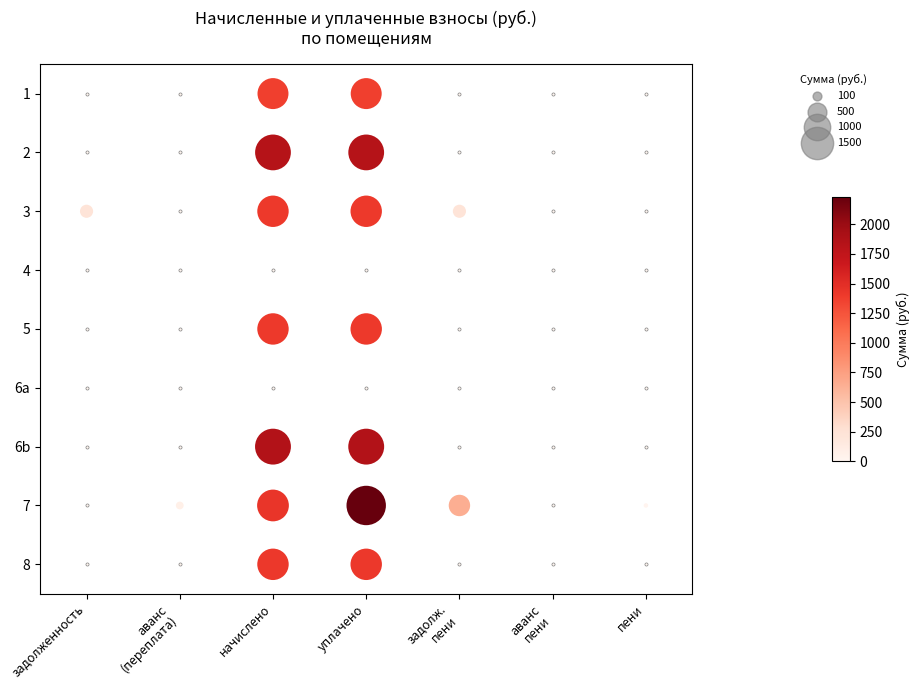

What is the sum of all пени values?

36